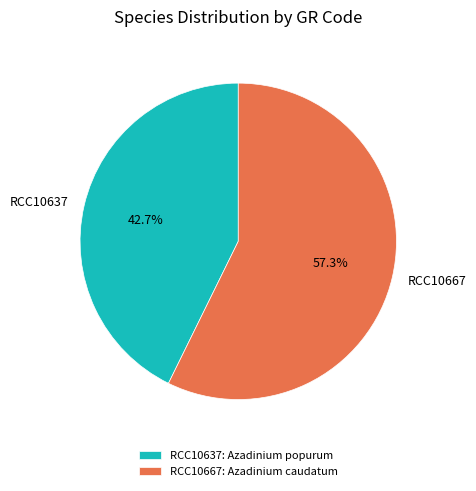

To the nearest percent, what is the difference between the largest and smallest slice percentages?

15%